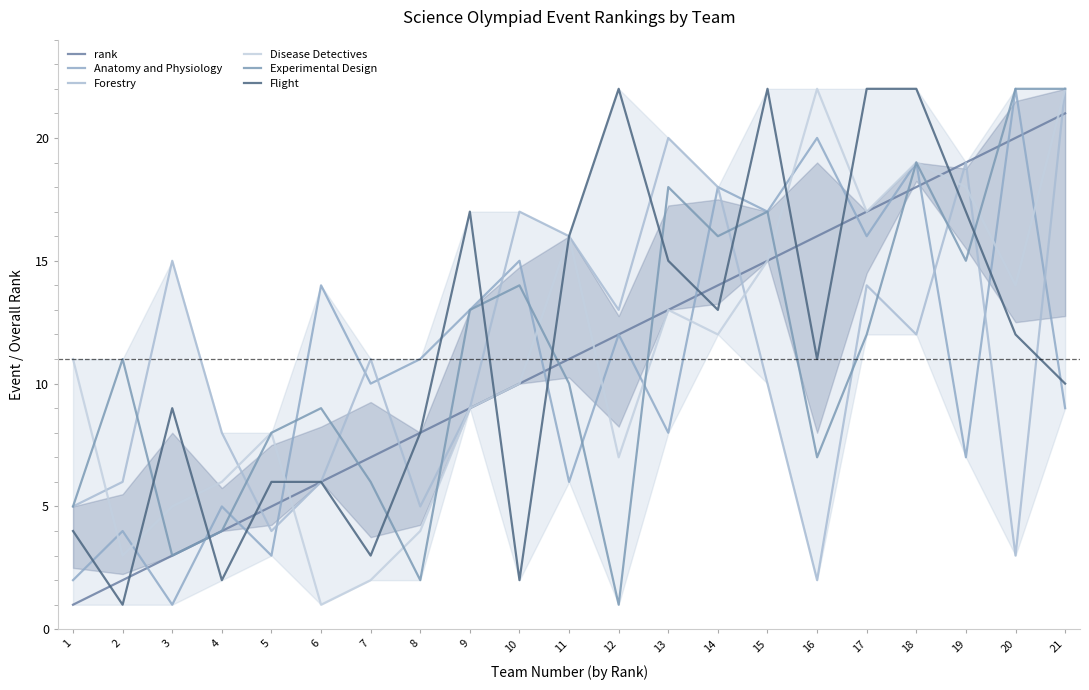

Between 18 and 1, which is larger?

18